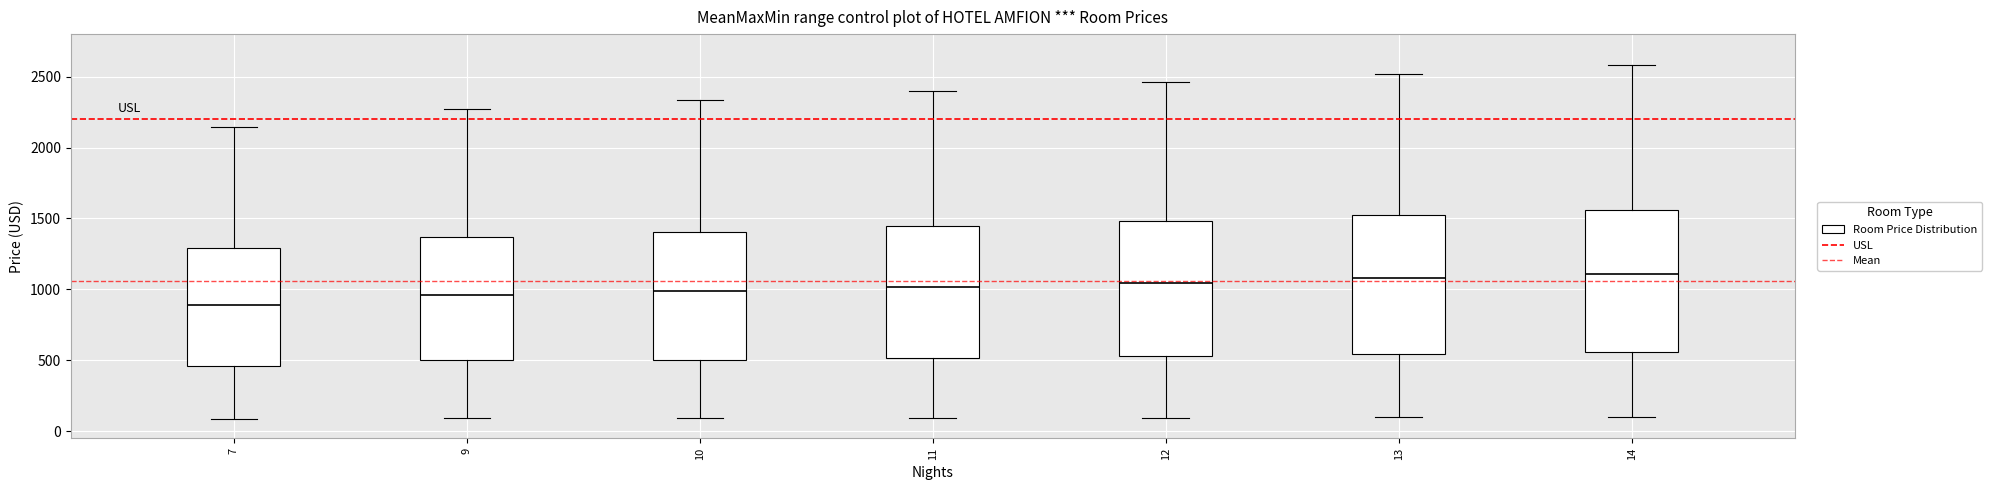

Reading left to right, read every box against the y-axis: the position of its median line, the range the box covers, and the ends of its whiskers. The values are not printed on the chart, so give them approximately, as read against the axis.

7: median 900, box 450 to 1300, whiskers 100 to 2150
9: median 950, box 500 to 1350, whiskers 100 to 2250
10: median 1000, box 500 to 1400, whiskers 100 to 2350
11: median 1000, box 500 to 1450, whiskers 100 to 2400
12: median 1050, box 550 to 1500, whiskers 100 to 2450
13: median 1100, box 550 to 1500, whiskers 100 to 2500
14: median 1100, box 550 to 1550, whiskers 100 to 2600